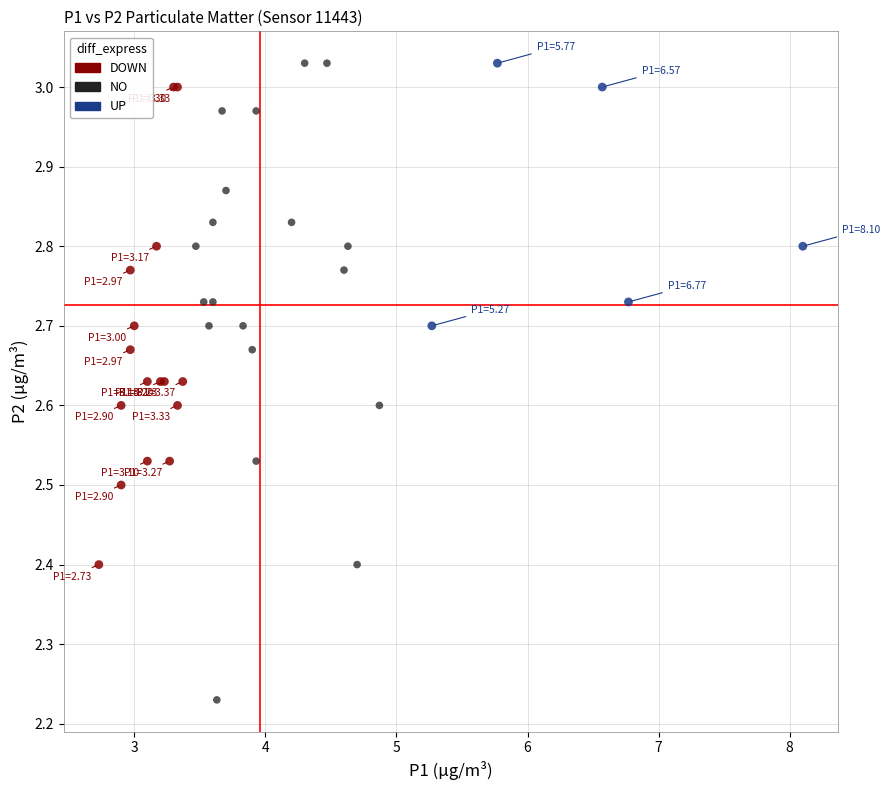

Which series contains the lowest Y value?

NO